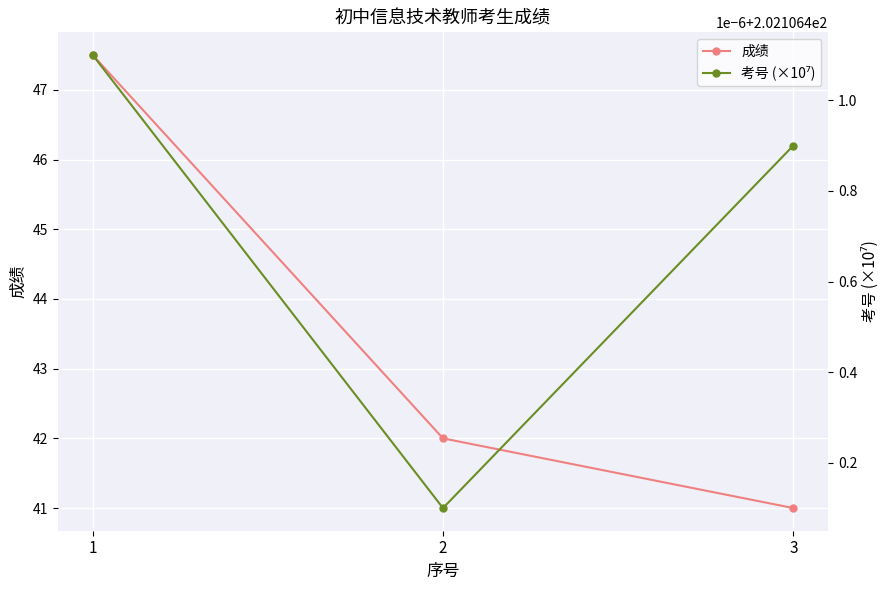

List the series in order of their overall mean, lowest first.

成绩, 考号 (×10⁷)